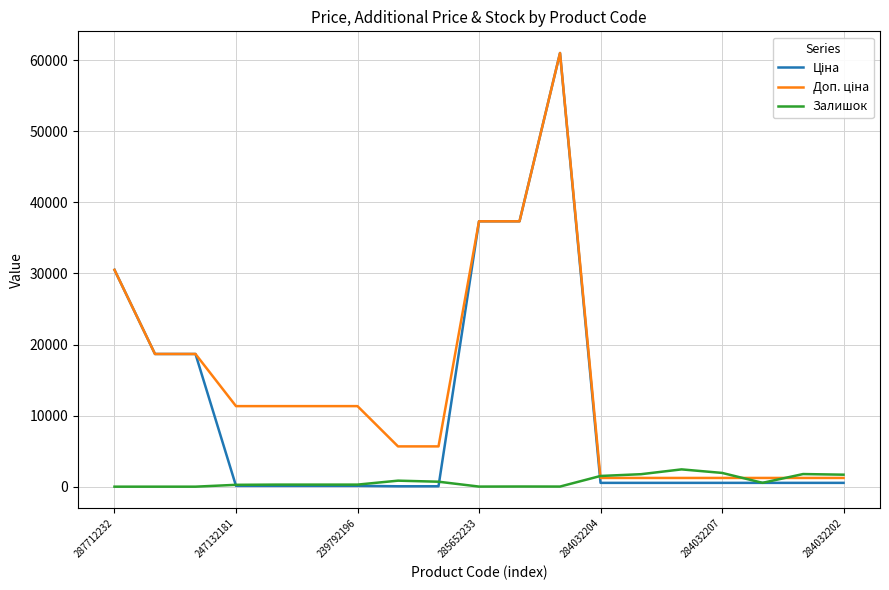

What is the greatest value displayed?

61024.7